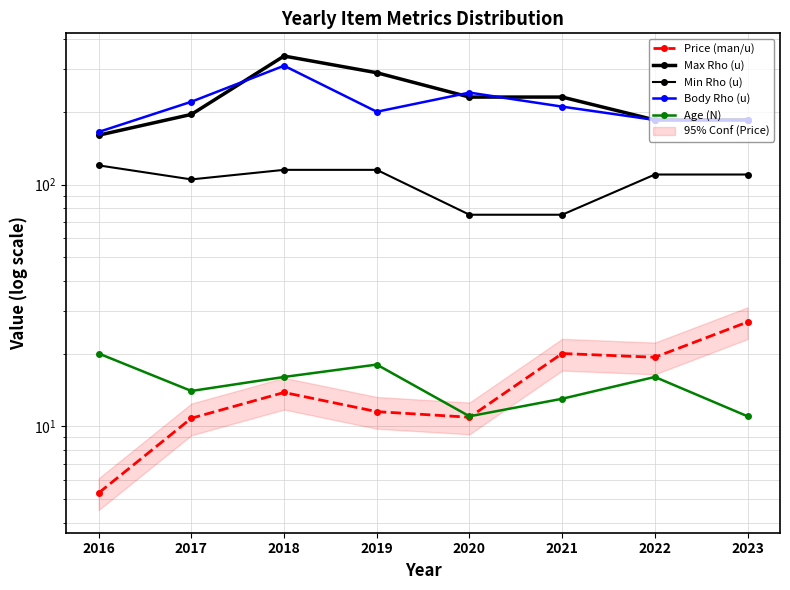

What is the value of the Body Rho (u) point at the 7th from the left?

185.0